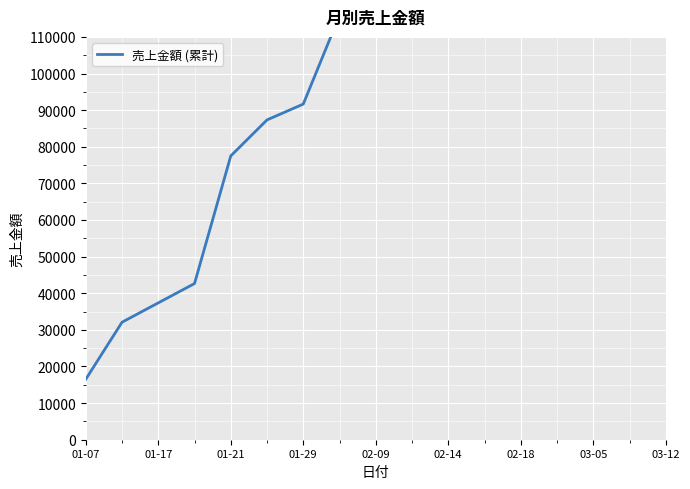

Which label corresponds to the smallest value in the chart?

01-07